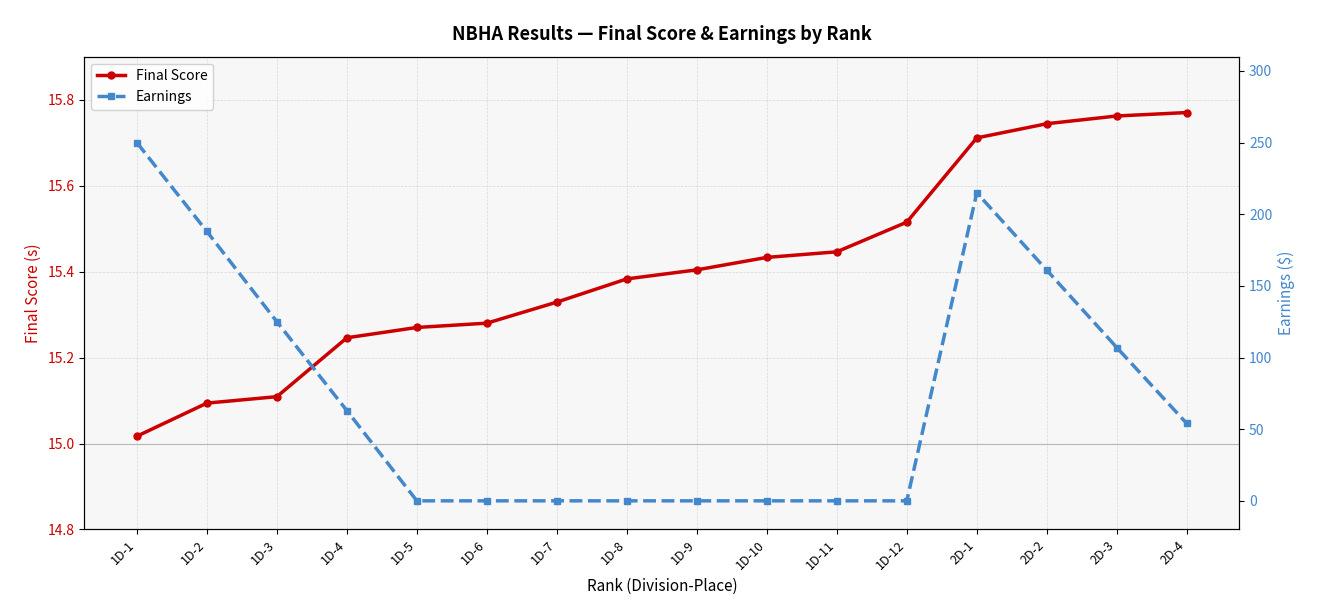

The value of Final Score at 1D-1 is 15.0. True or false?

True